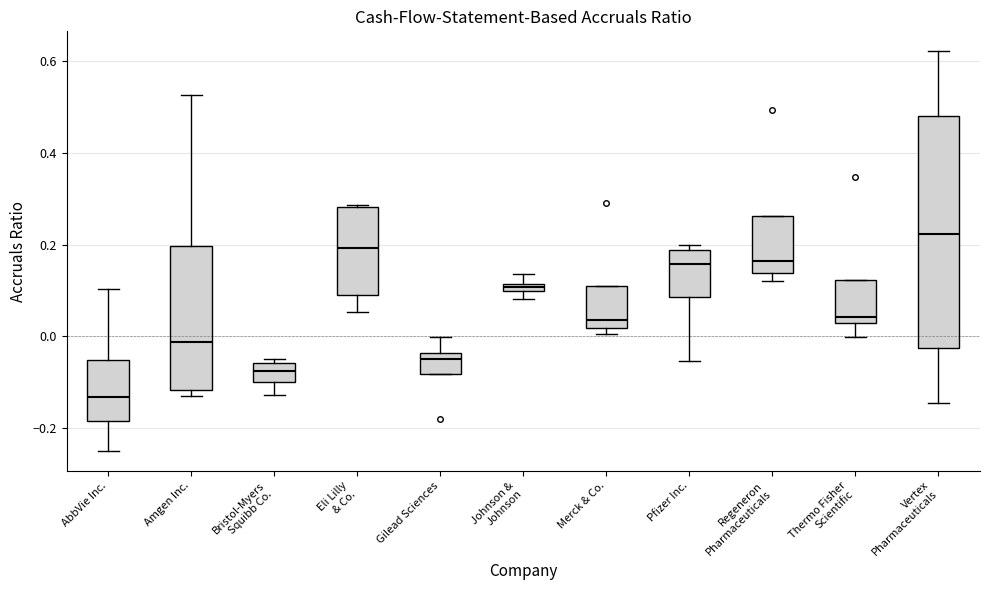

Where does the median line of the box for Amgen Inc. sit on the y-axis? The values are not printed on the chart, so give them approximately, as read against the axis.

-0.02